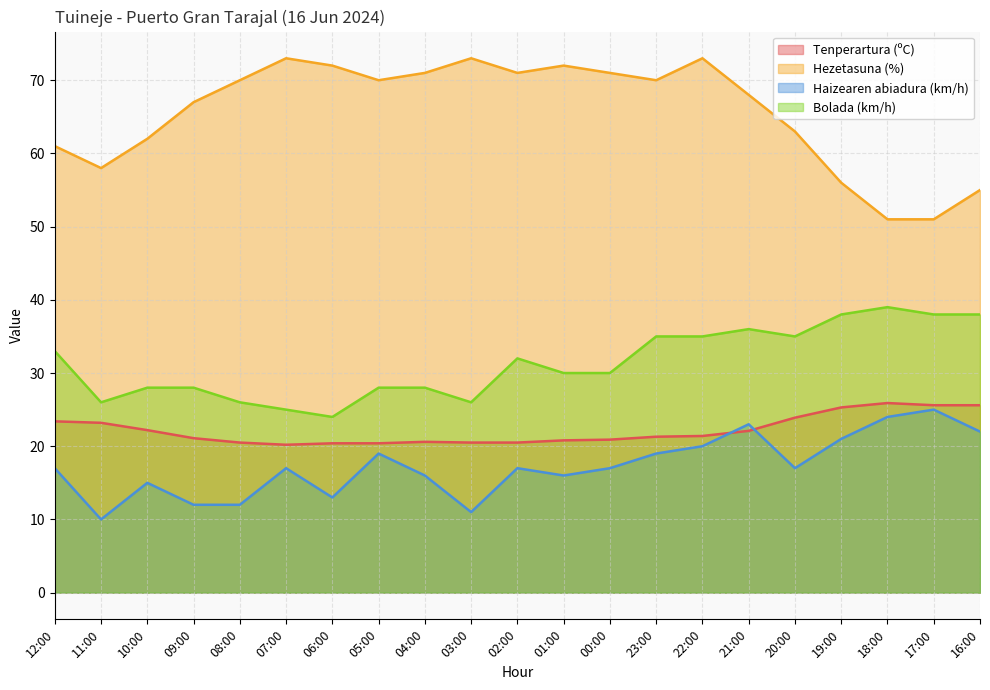

What is the sum of all Tenperartura (ºC) values?

465.8